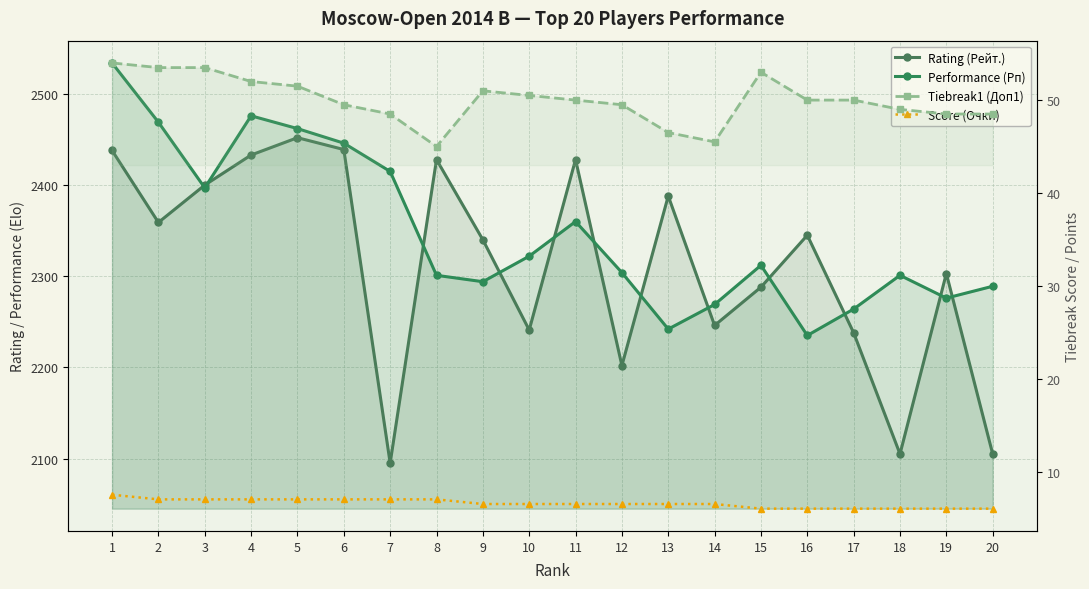

What is the value of the Score (Очки) point at the 20th from the left?

6.0